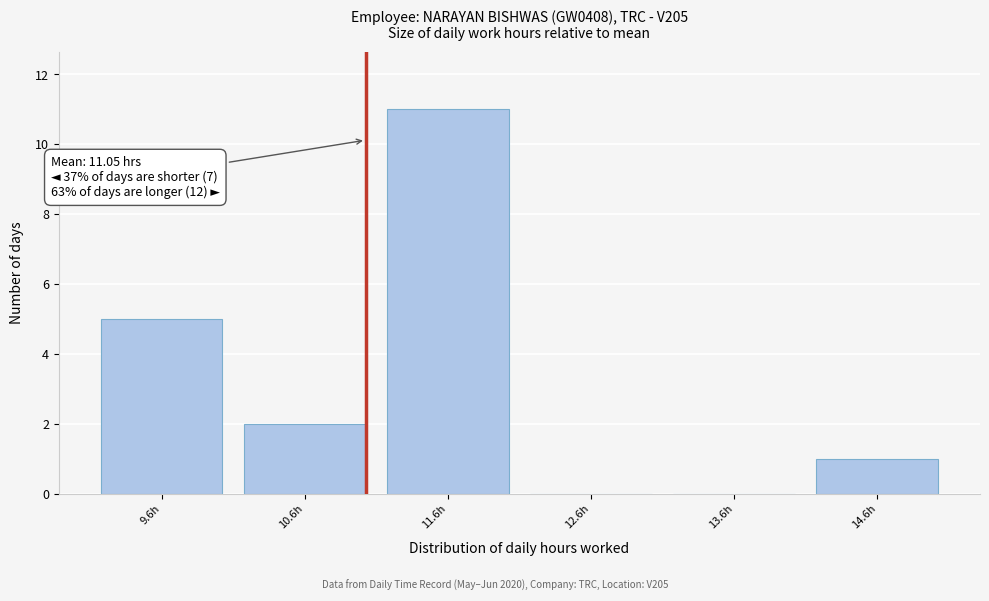

Over which range of the x-axis is the bar tallest?

11.12 to 12.12